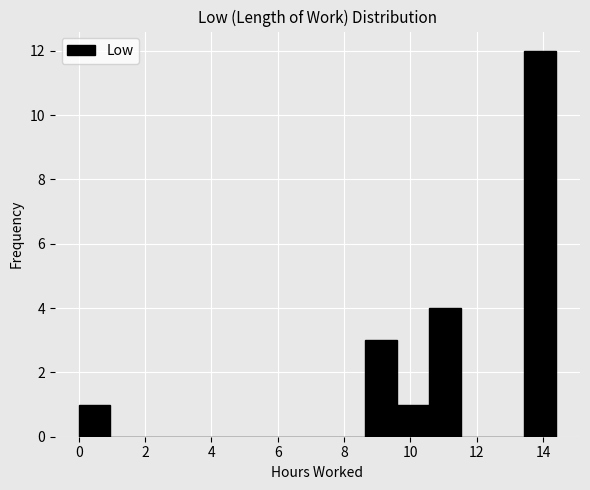

What is the height of the bar covering 0.0 to 1.0 on the x-axis? Neither the bar edges nor the heights are printed on the chart, so give them approximately, as read against the axes.

1